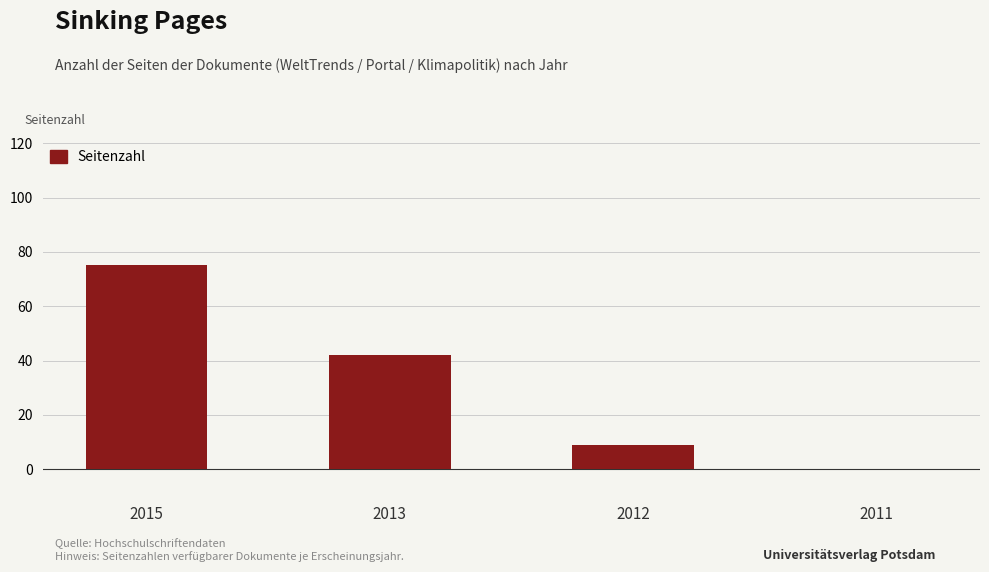

How many values are above zero?

3